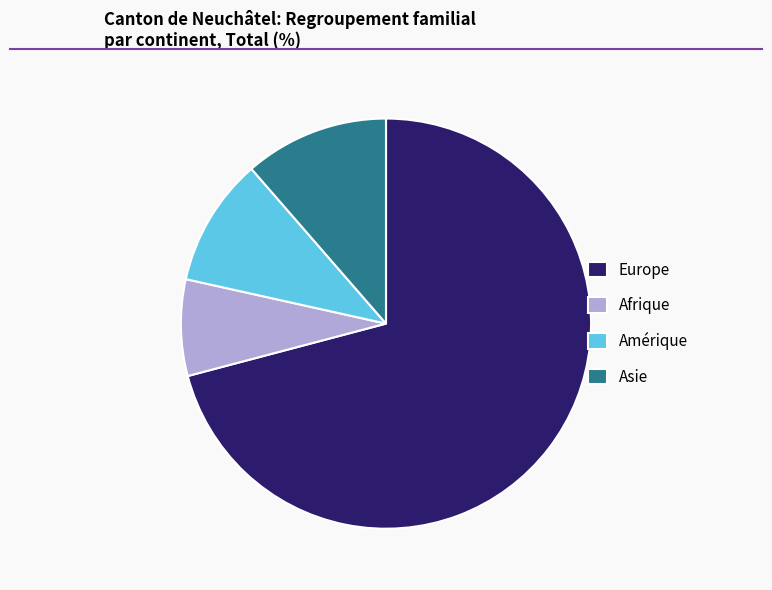

What is the largest slice in the pie chart?

Europe